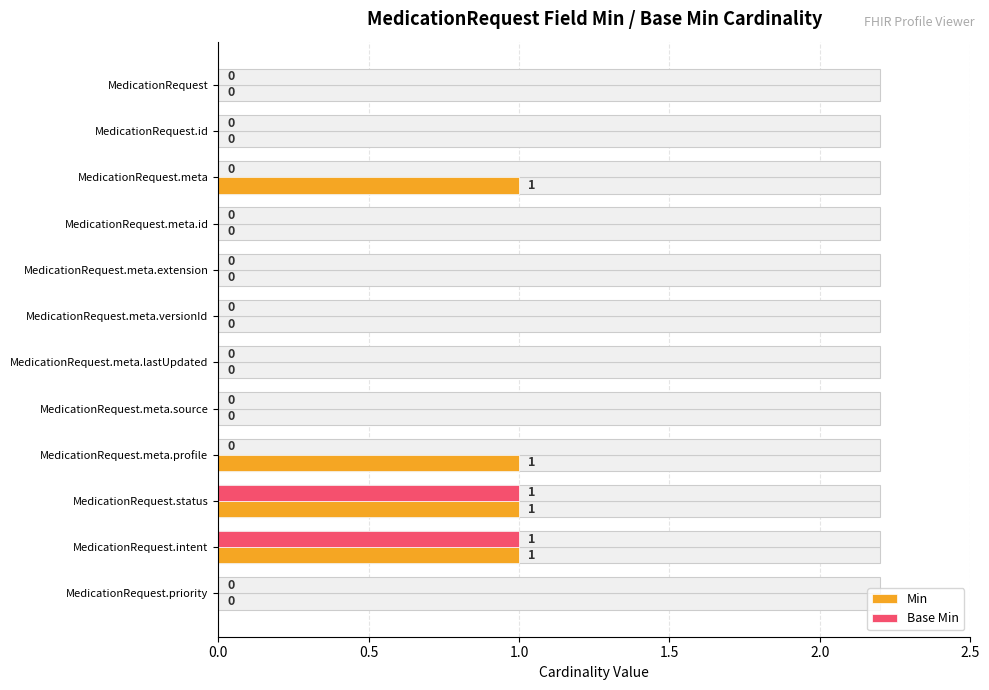

Between MedicationRequest.meta.profile and MedicationRequest.status, which series saw the biggest shift?

Base Min